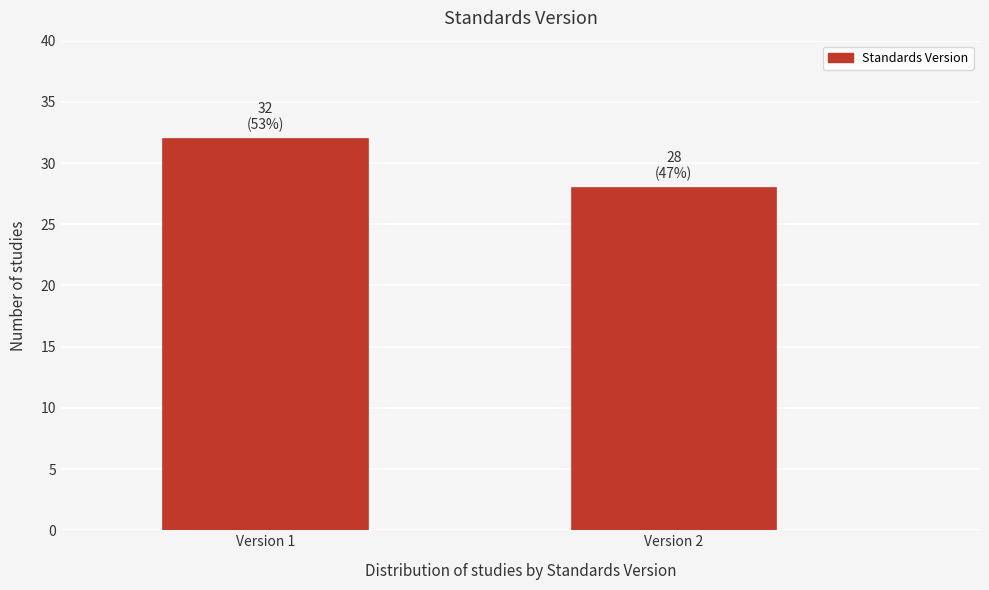

Reading left to right, what are all the values shown in this chart?

Version 1=32	Version 2=28